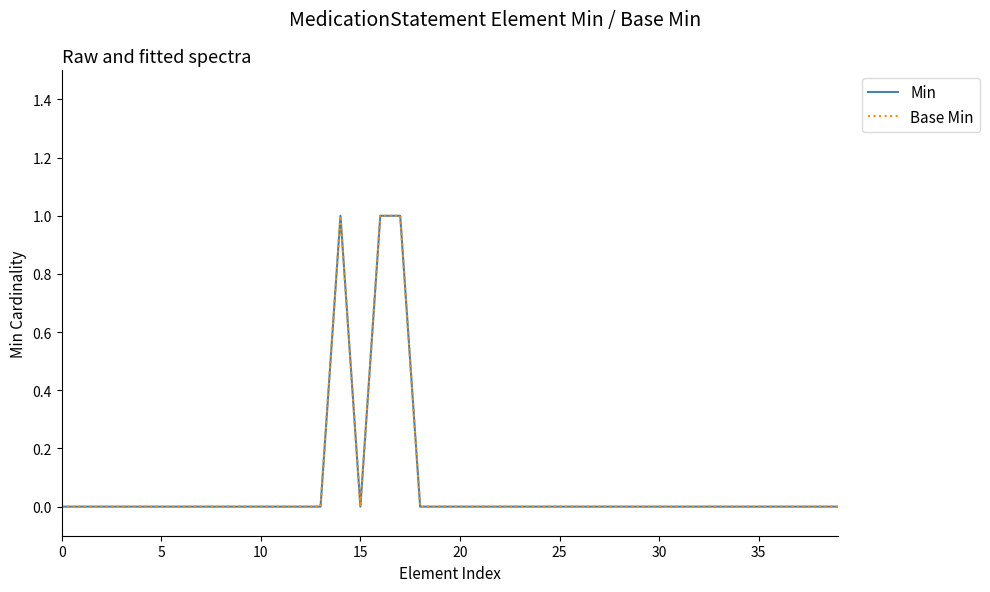

Does the chart have visible grid lines?

No